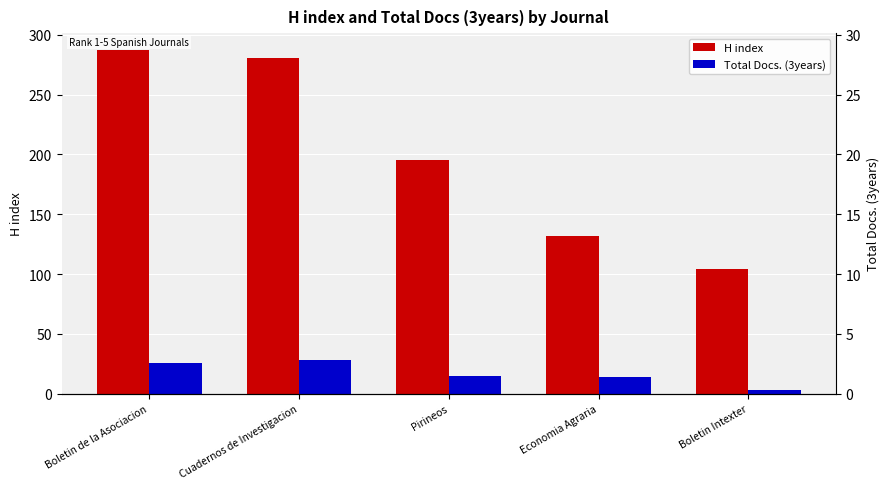

Does the chart contain any negative values?

No